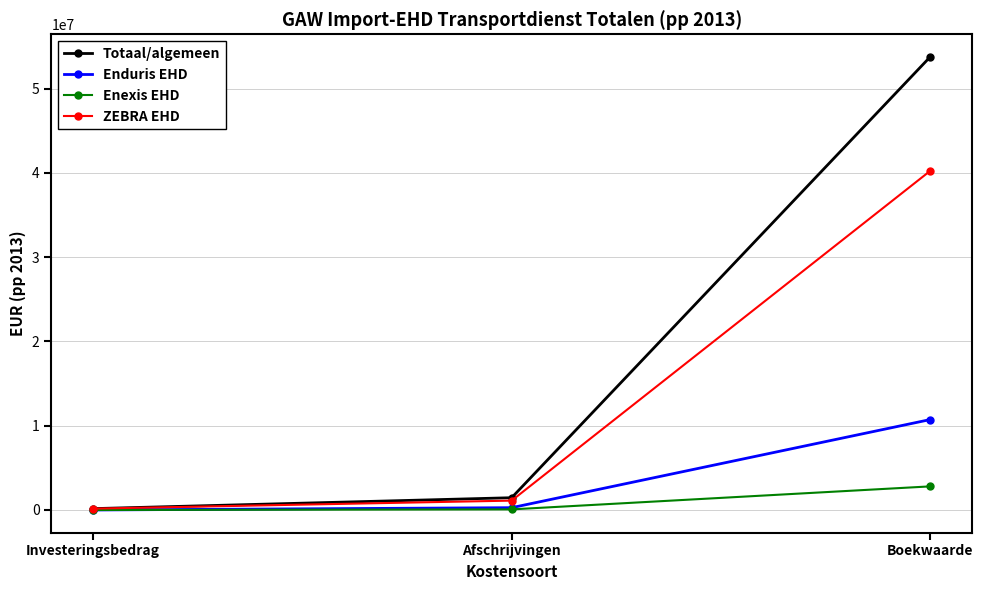

What is the value of the ZEBRA EHD point at the 1st from the left?

160471.0